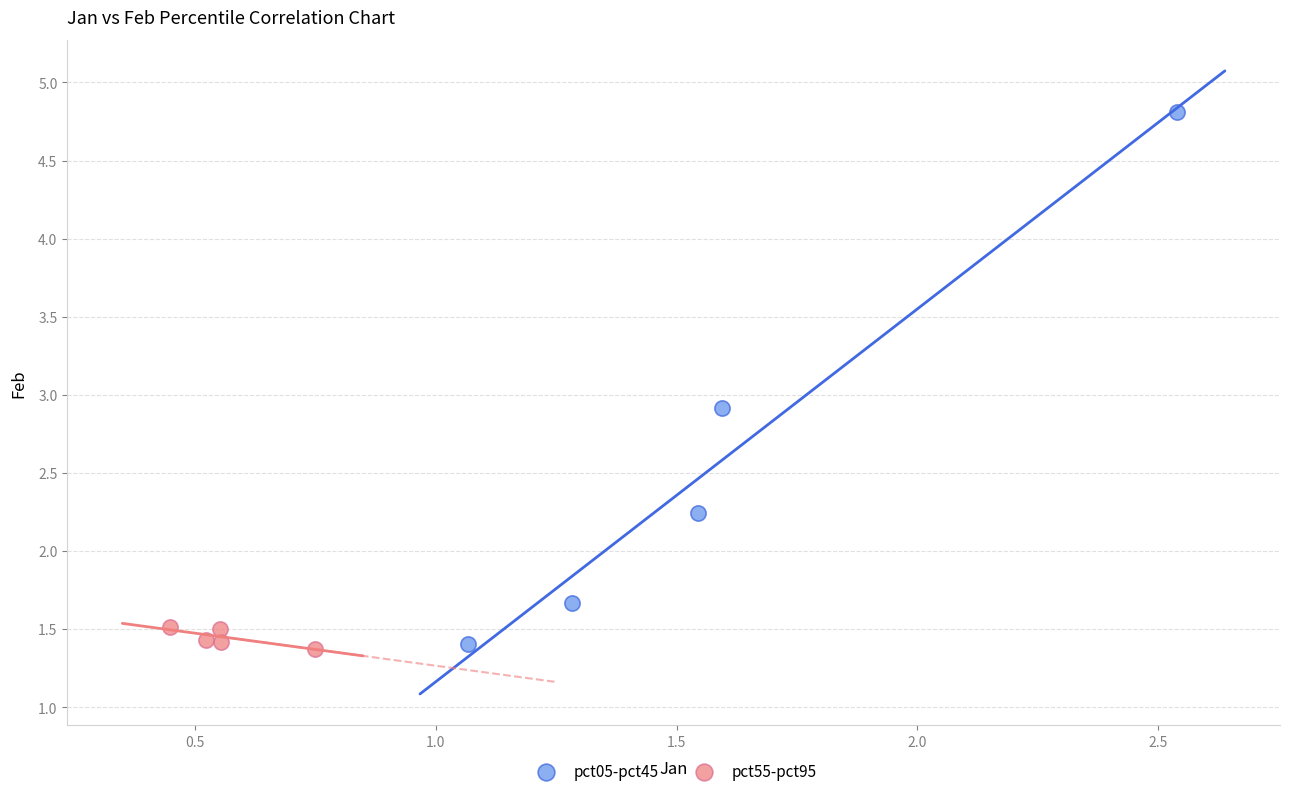

Which series has the widest spread of Y values?

pct05-pct45